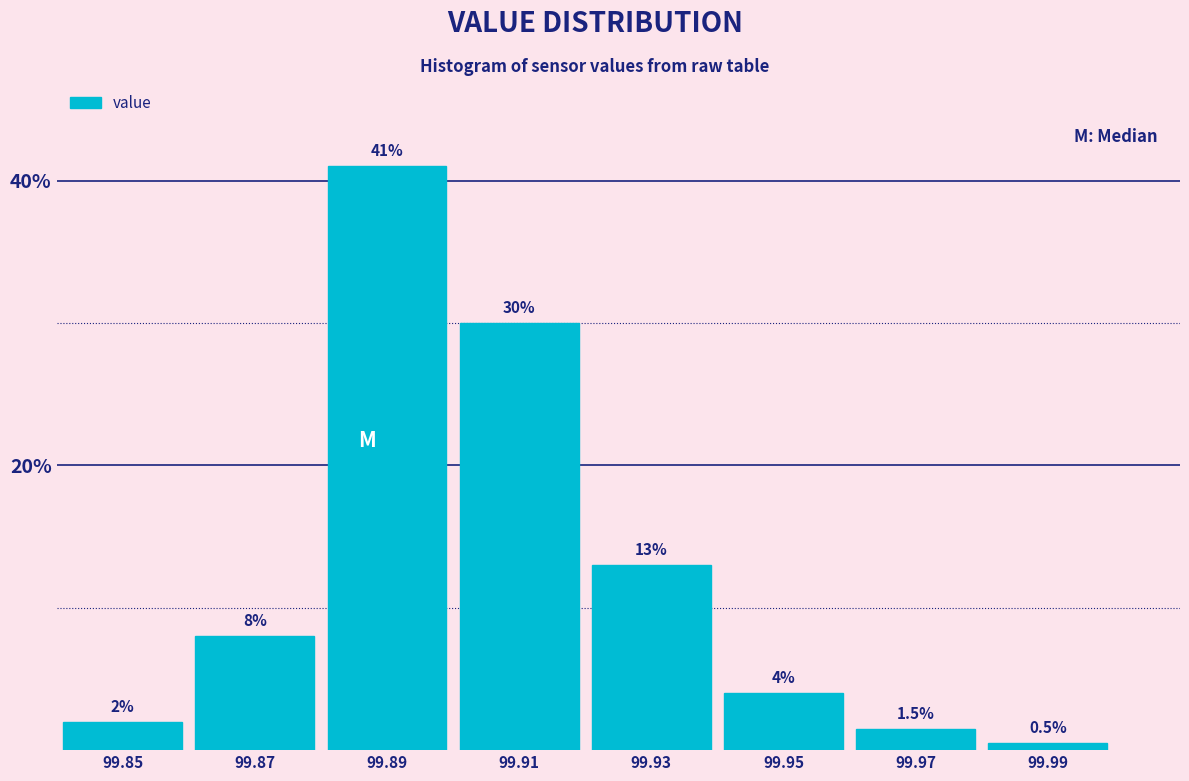

Reading right to left, list all the values displayed in this chart.

99.99=0.5	99.97=1.5	99.95=4.0	99.93=13.0	99.91=30.0	99.89=41.0	99.87=8.0	99.85=2.0